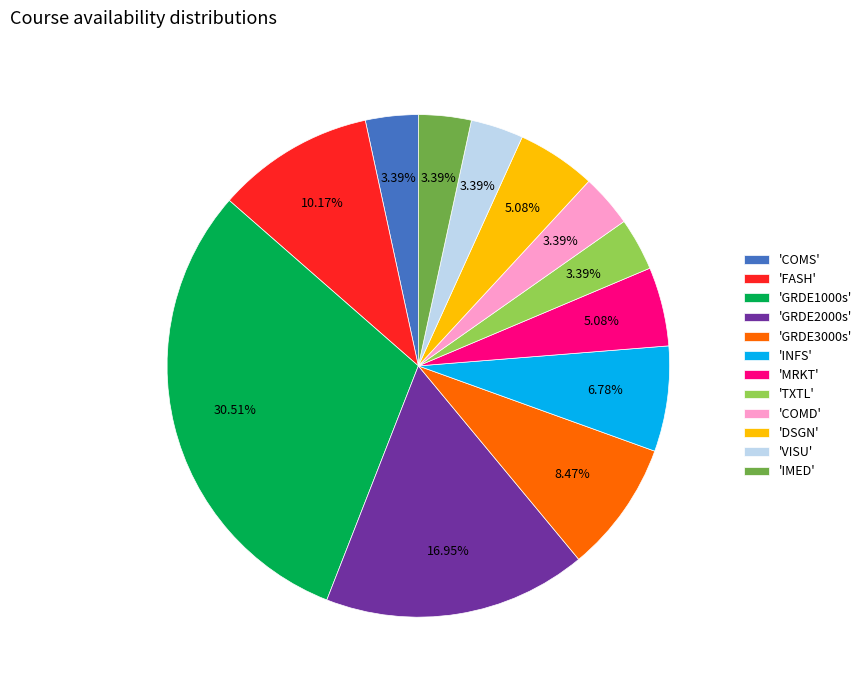

Is there a majority slice in this chart?

No